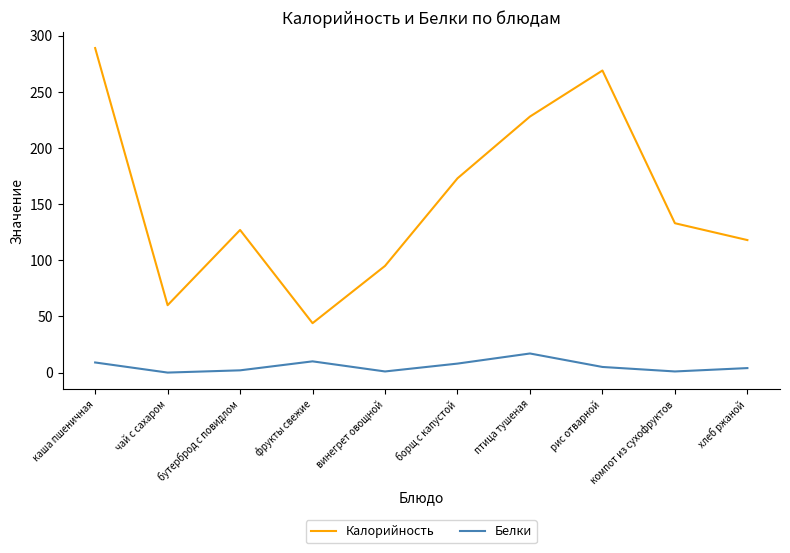

Is the value of Белки at хлеб ржаной greater than the value of Калорийность at каша пшеничная?

No